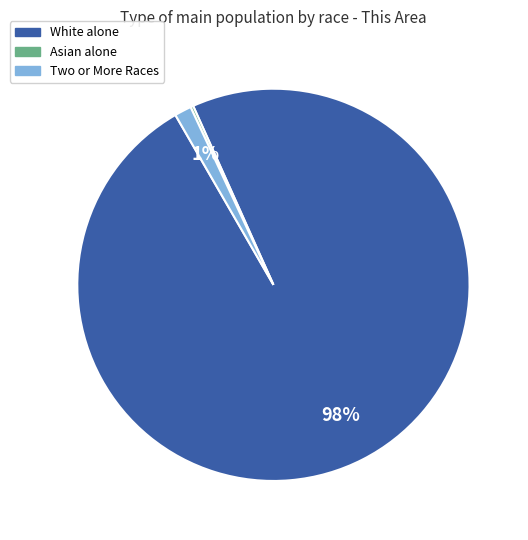

Does any single category account for the majority?

Yes